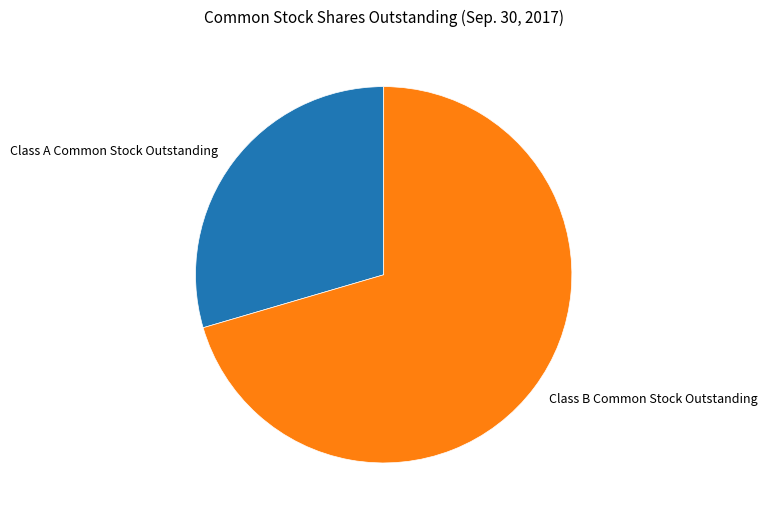

Is the sum of Class A Common Stock Outstanding and Class B Common Stock Outstanding greater than half?

Yes